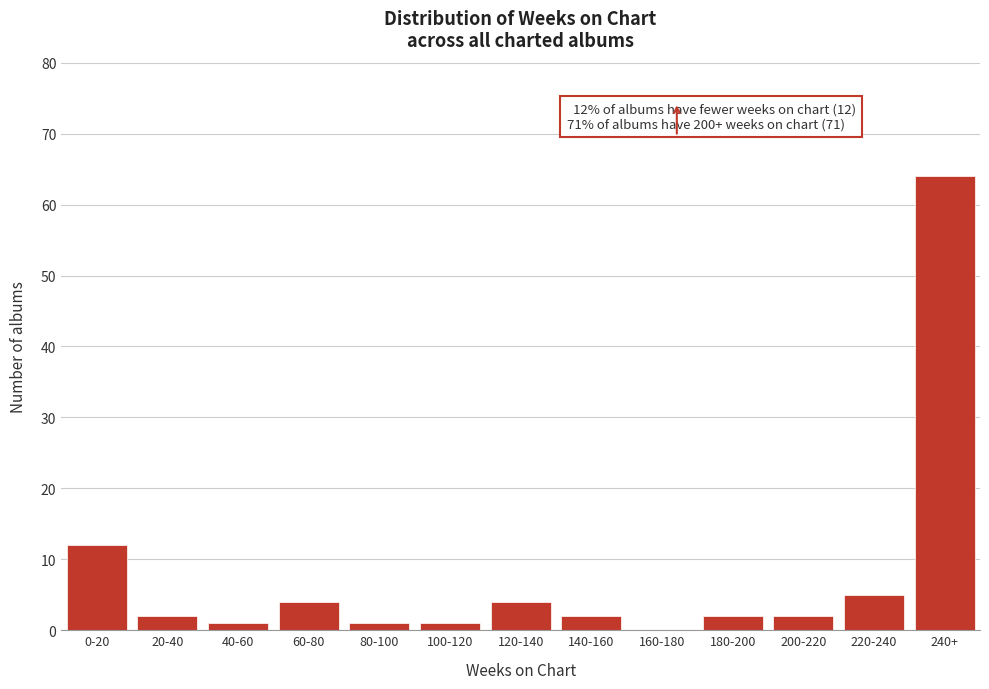

Reading right to left, what are all the values shown in this chart?

240+=64	220-240=5	200-220=2	180-200=2	160-180=0	140-160=2	120-140=4	100-120=1	80-100=1	60-80=4	40-60=1	20-40=2	0-20=12